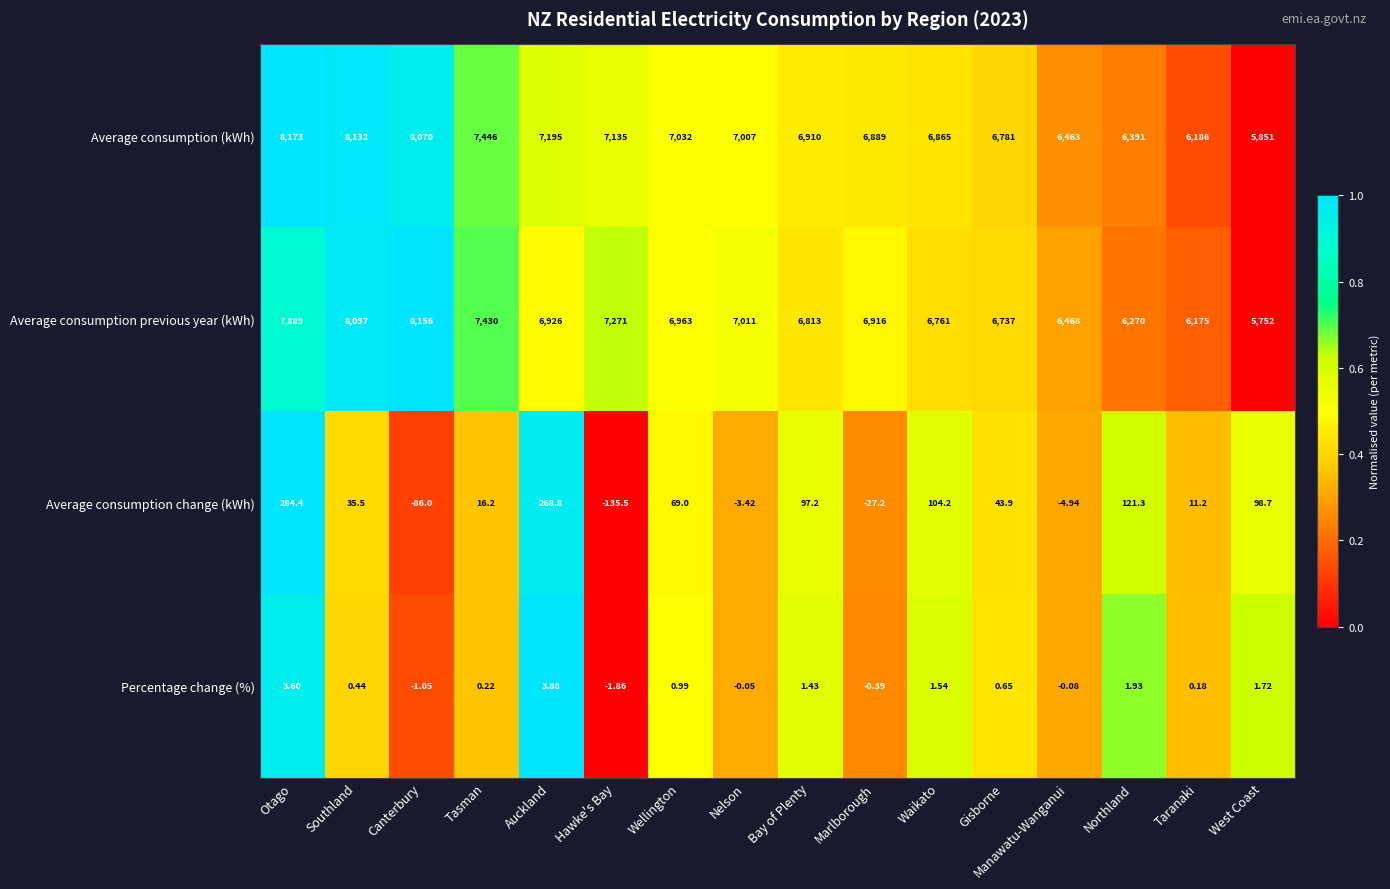

Rank the series at Bay of Plenty from highest to lowest value.

Average consumption (kWh), Average consumption previous year (kWh), Average consumption change (kWh), Percentage change (%)